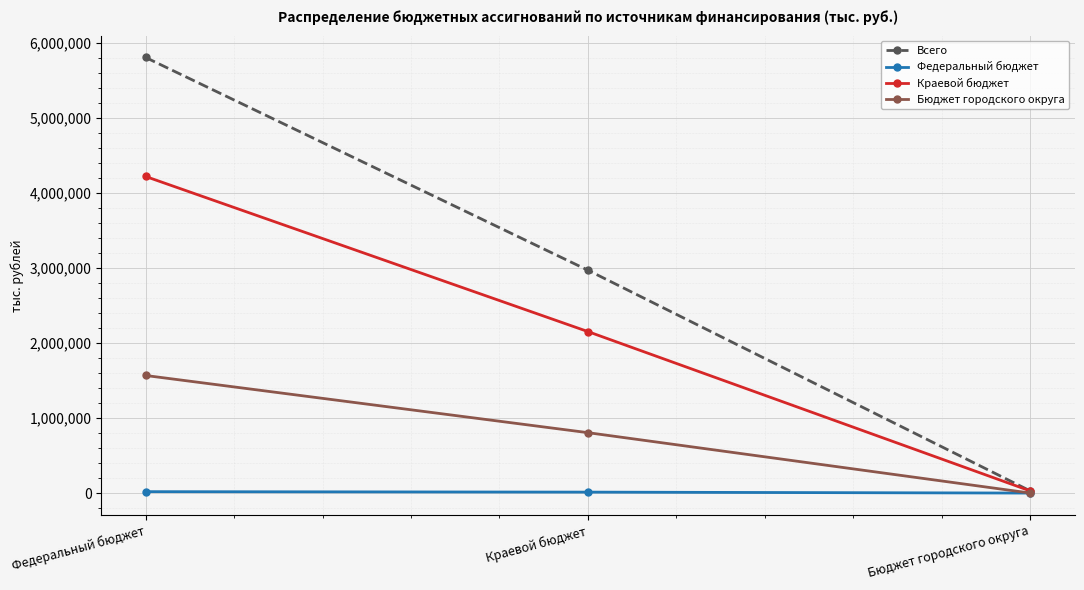

What value does the Всего series have at Бюджет городского округа?

28532.5